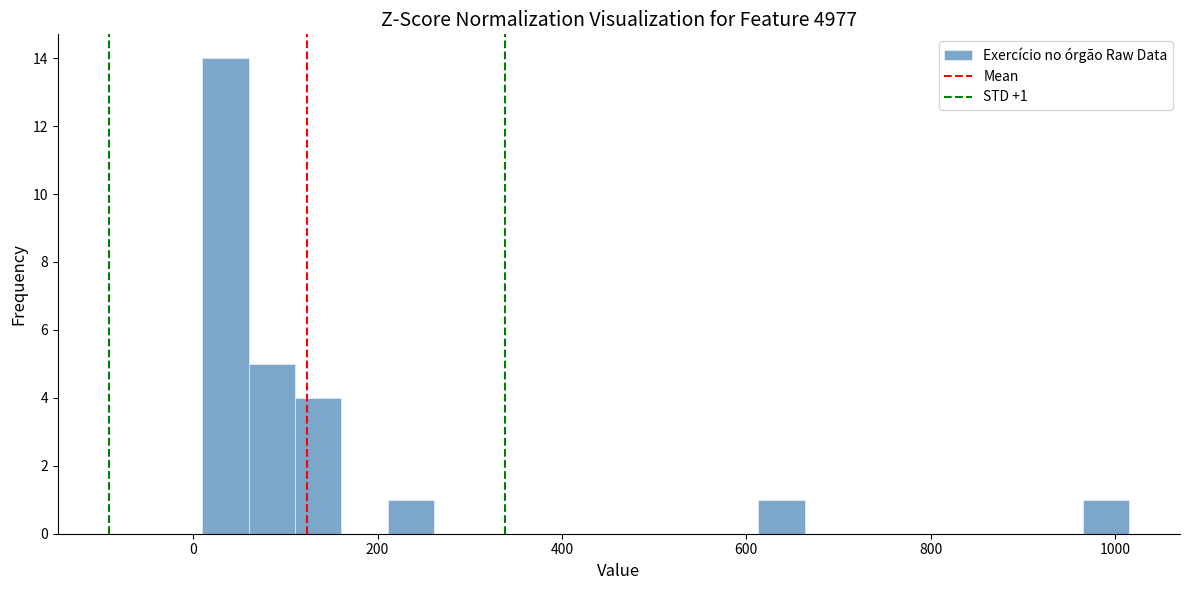

Read against the x-axis, roughly where is the centre of the tallest bar?

40